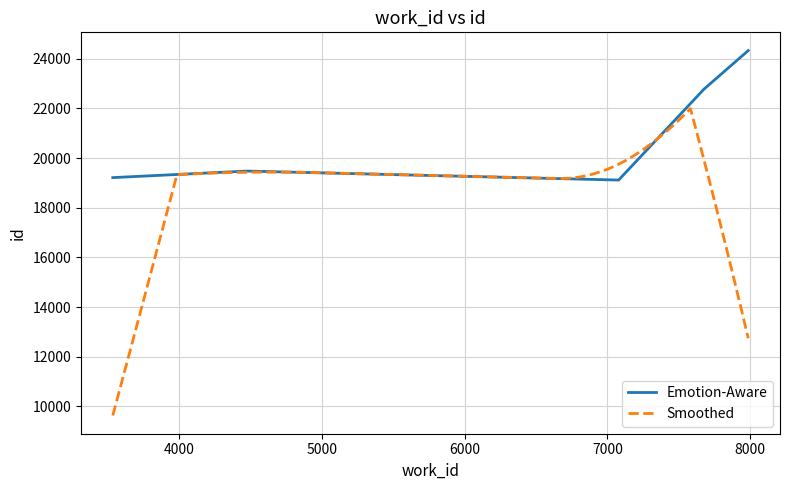

What is the smallest value displayed?

19117